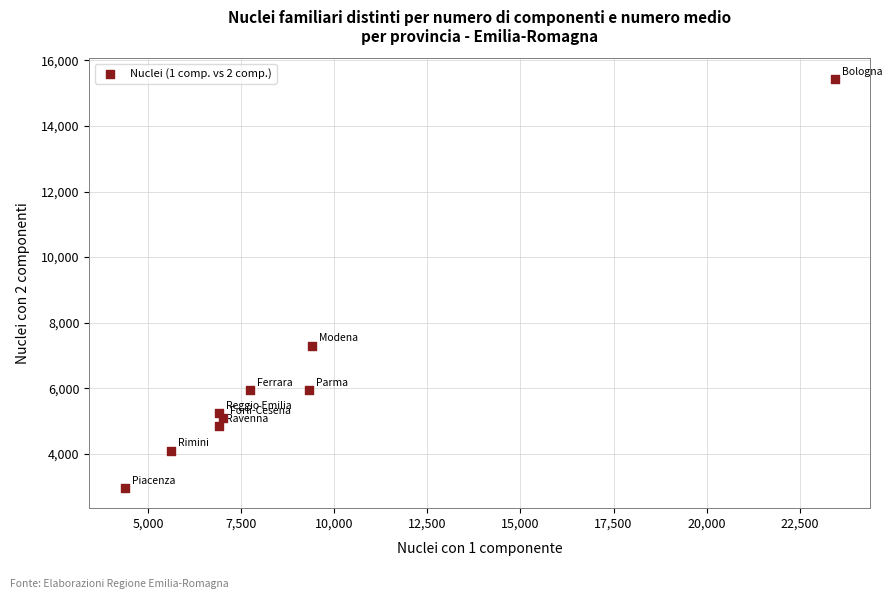

What Y value in the scatter plot is closest to 9204?

7301